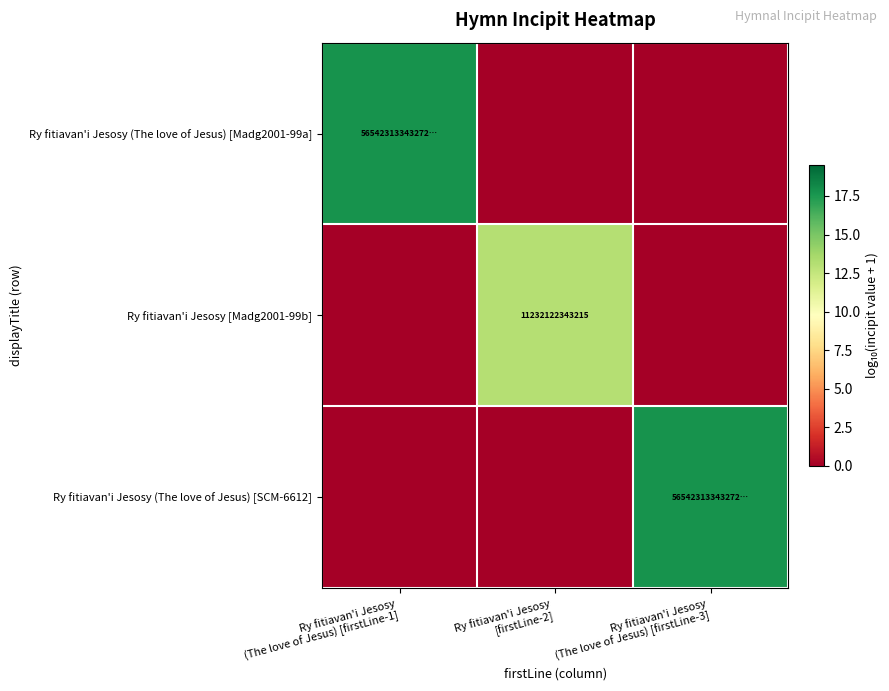

What is the difference between the highest and lowest values at Ry fitiavan'i Jesosy
[firstLine-2]?

13.1